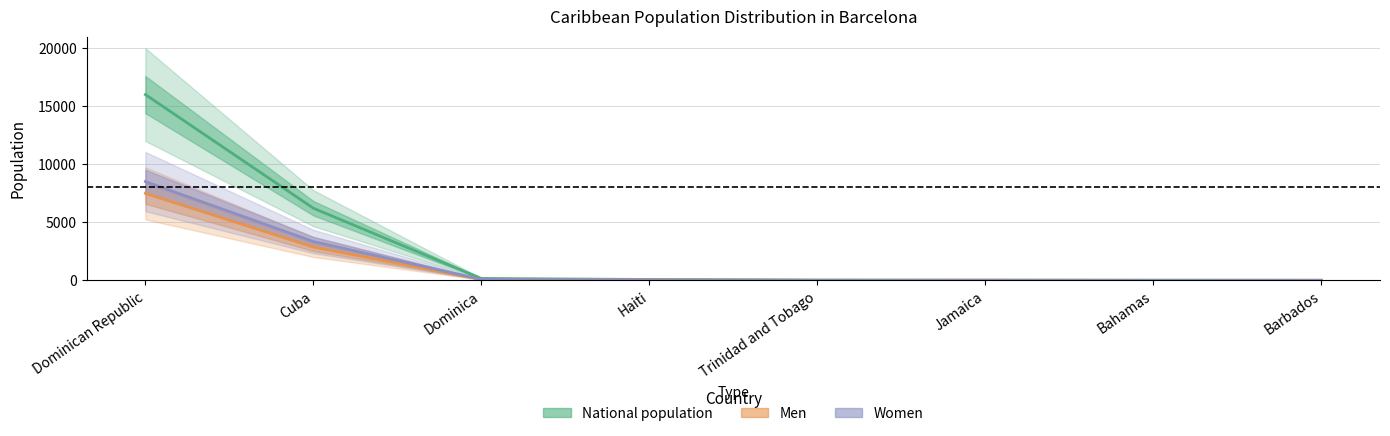

How many values in the Women series are below 37?

4